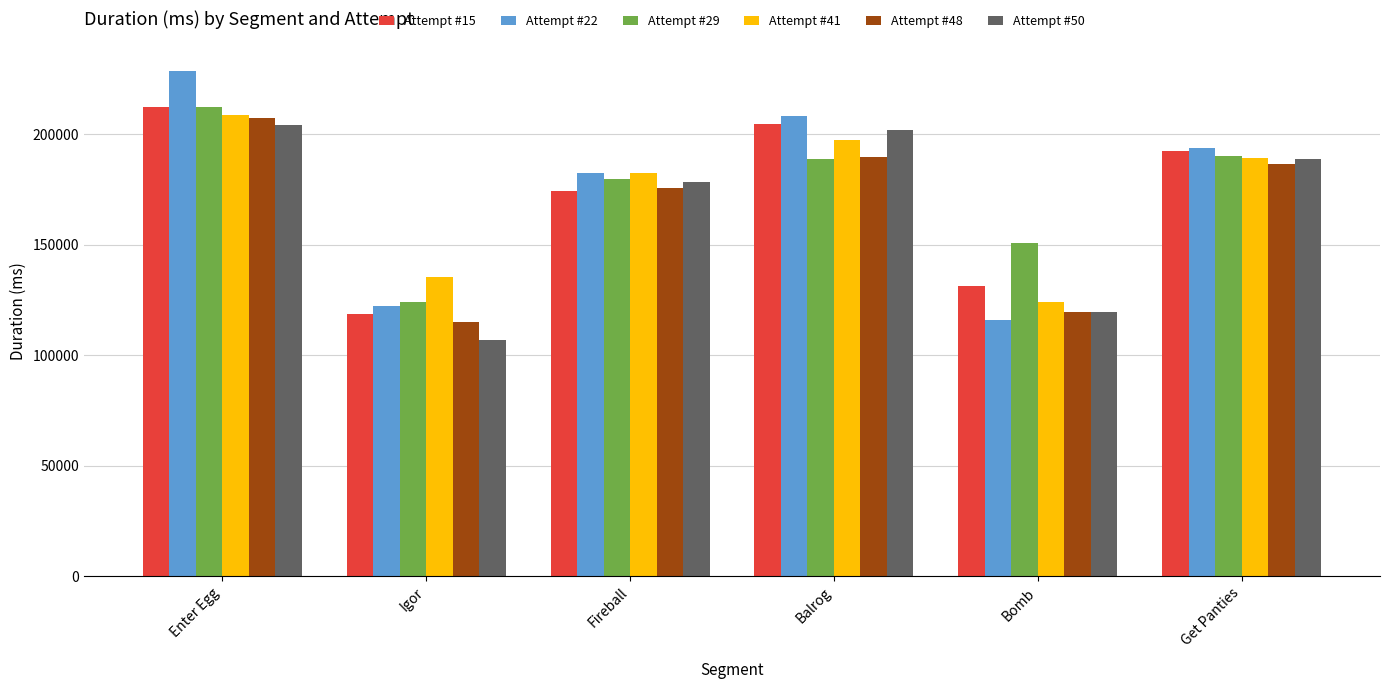

Between Enter Egg and Igor, which series saw the biggest shift?

Attempt #22